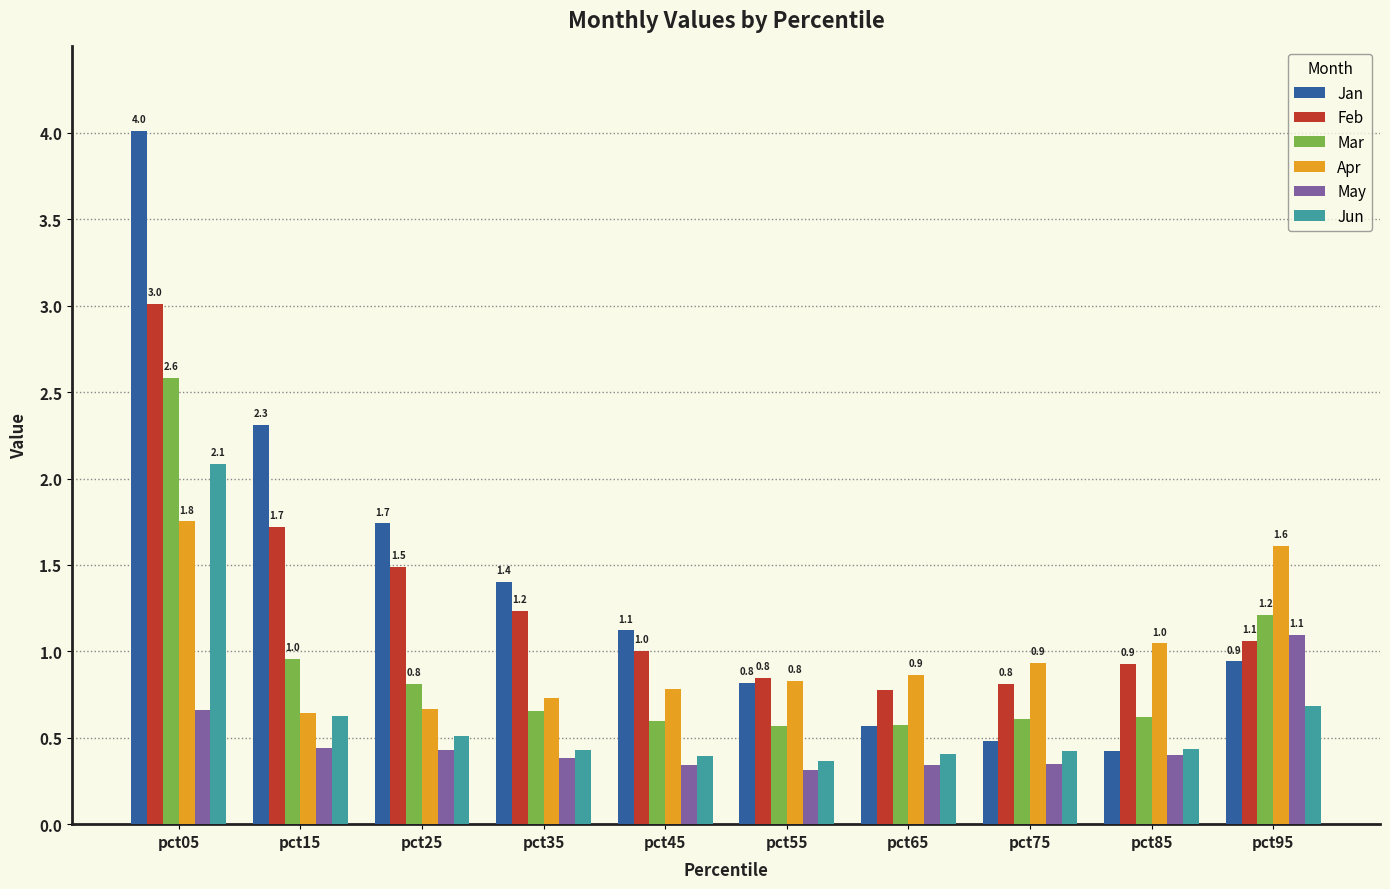

What is the approximate value of Jun at pct25?

0.5